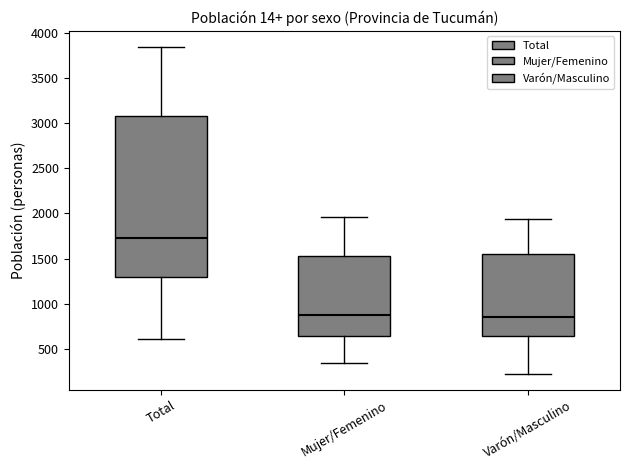

Reading left to right, read every box against the y-axis: the position of its median line, the range the box covers, and the ends of its whiskers. The values are not printed on the chart, so give them approximately, as read against the axis.

Total: median 1750, box 1300 to 3100, whiskers 600 to 3850
Mujer/Femenino: median 900, box 650 to 1550, whiskers 350 to 1950
Varón/Masculino: median 850, box 650 to 1550, whiskers 250 to 1950